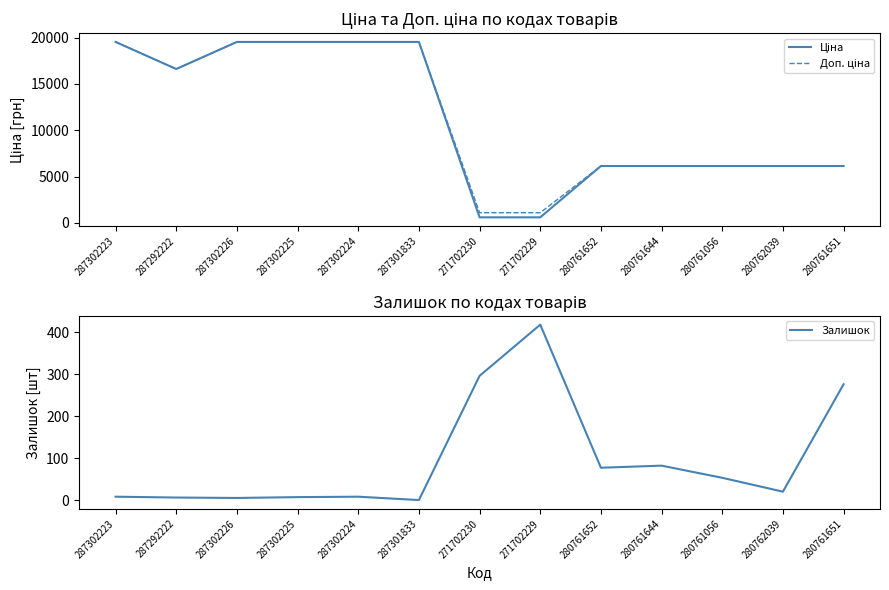

True or false: Ціна and Залишок intersect in this chart.

False